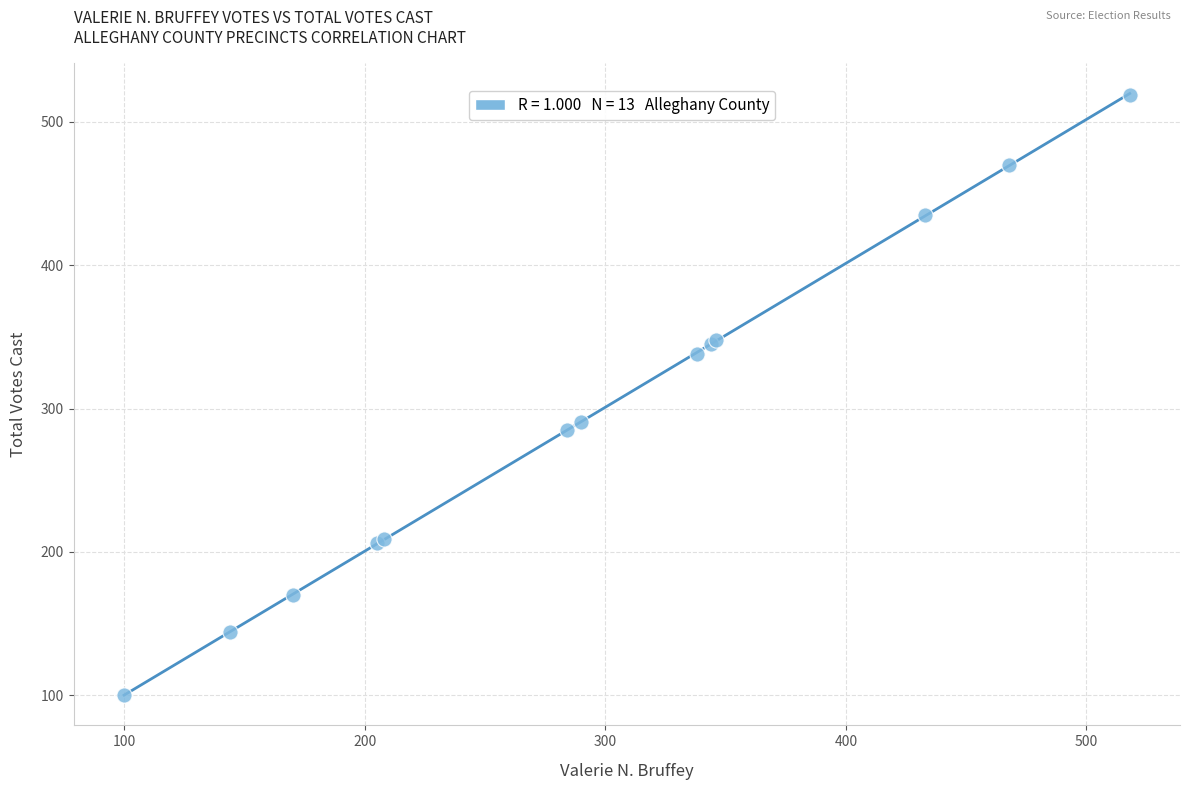

What Y value in the scatter plot is closest to 309?

291